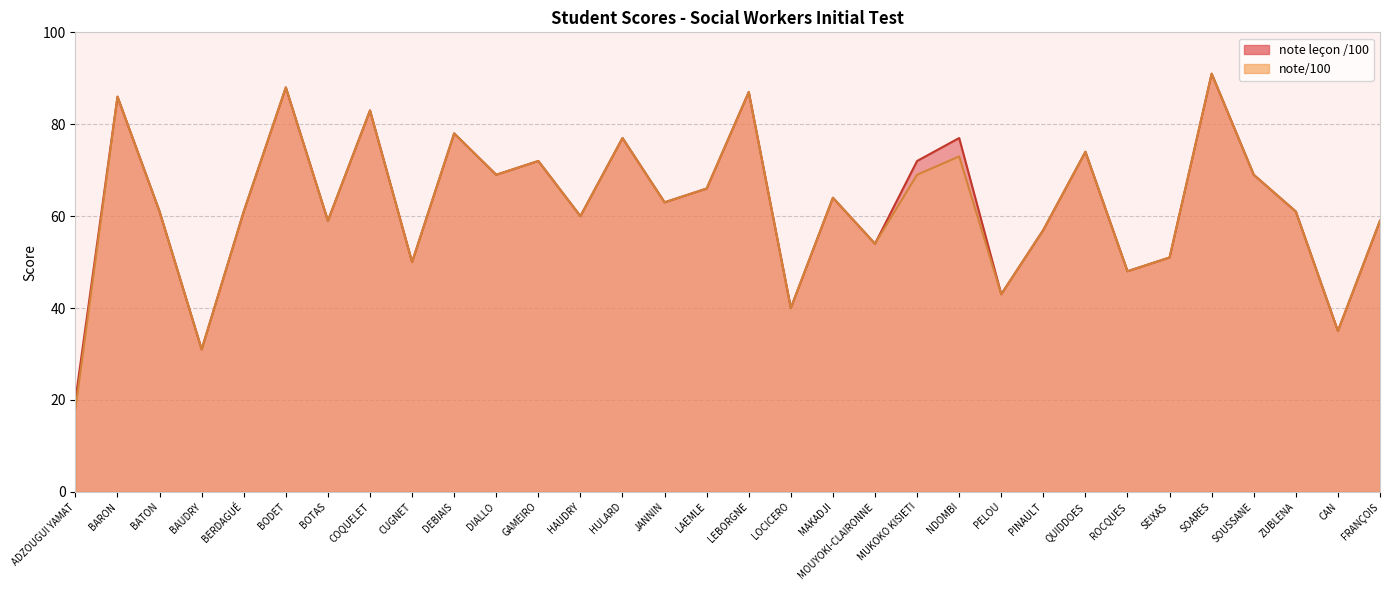

The note leçon /100 series shows 24 at BATON. True or false?

False